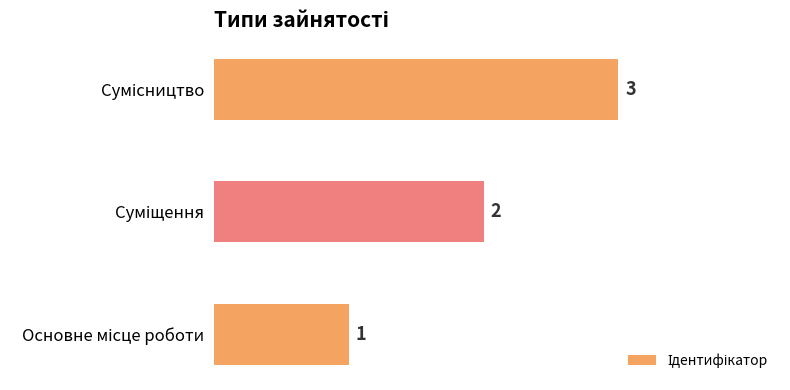

What is the sum of all values?

6